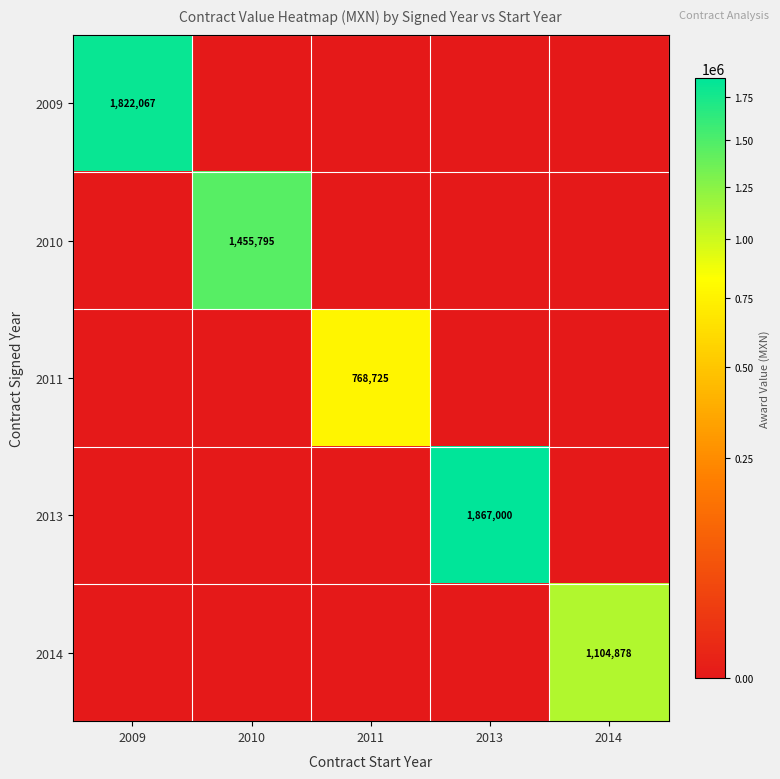

Which has a higher value, 2010 or 2009?

2009